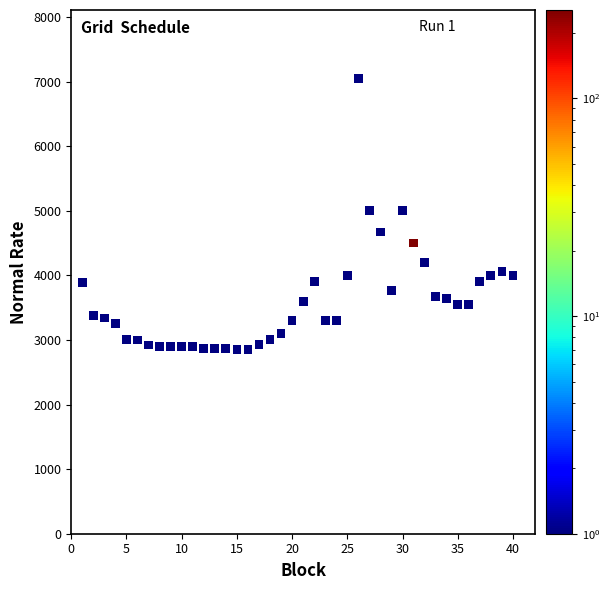

What is the range of Y values (max minus min)?

4199.1